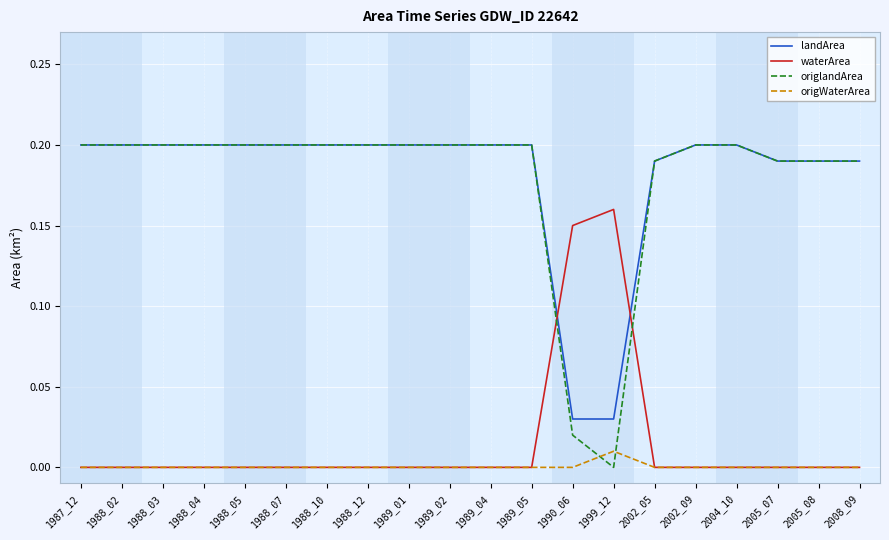

True or false: landArea has a value of 0.2 at 1989_02.

True